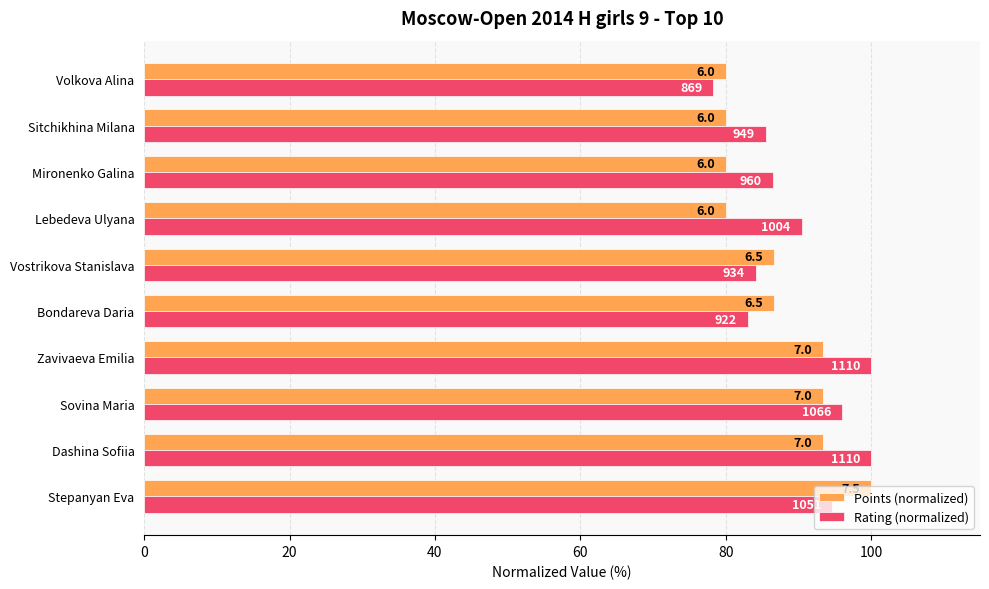

What are all the series names shown in the legend?

Points (normalized), Rating (normalized)